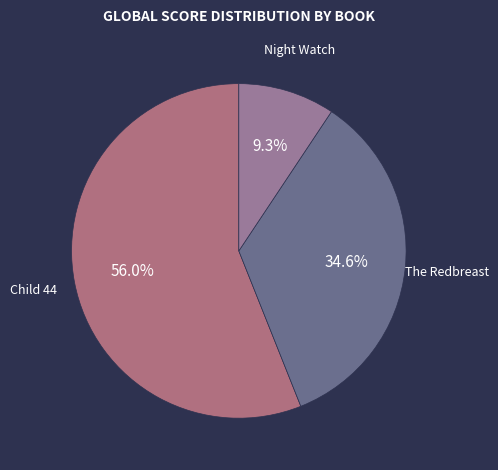

How many slices are in this pie chart?

3